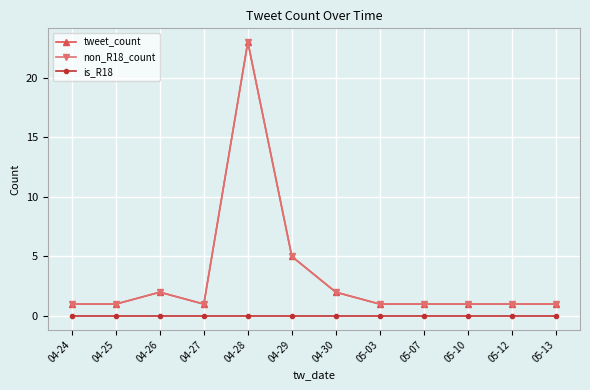

Is this an area chart (filled region under the line)?

No